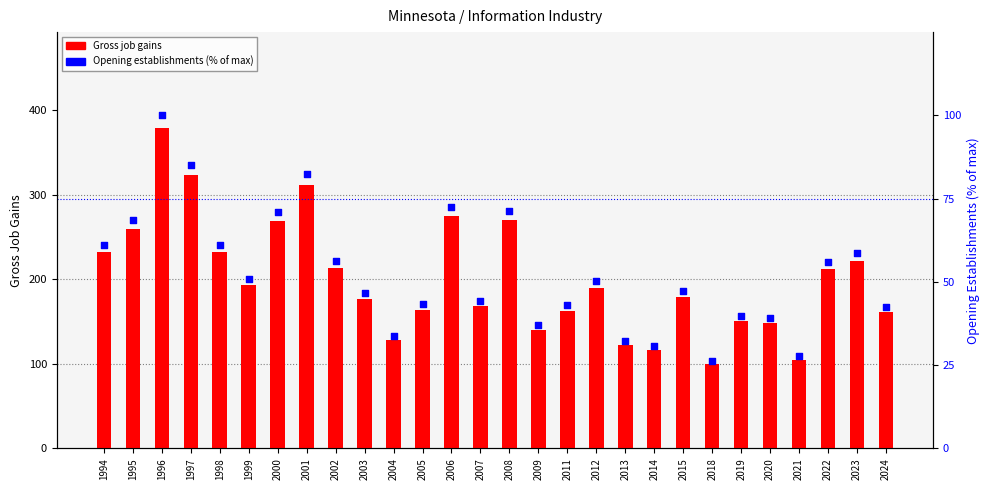

What is the total value across all series at 2004?

161.8